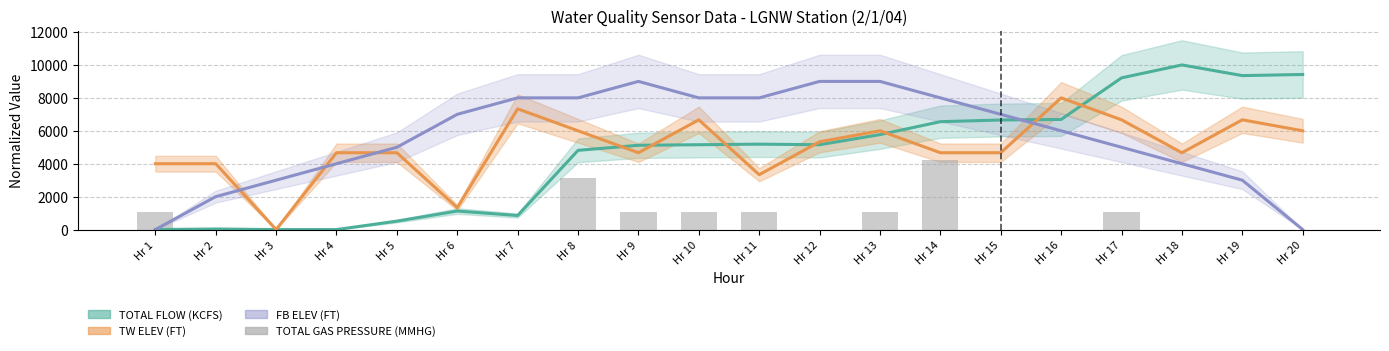

Which has a higher value, Hr 1 or Hr 18?

Hr 1